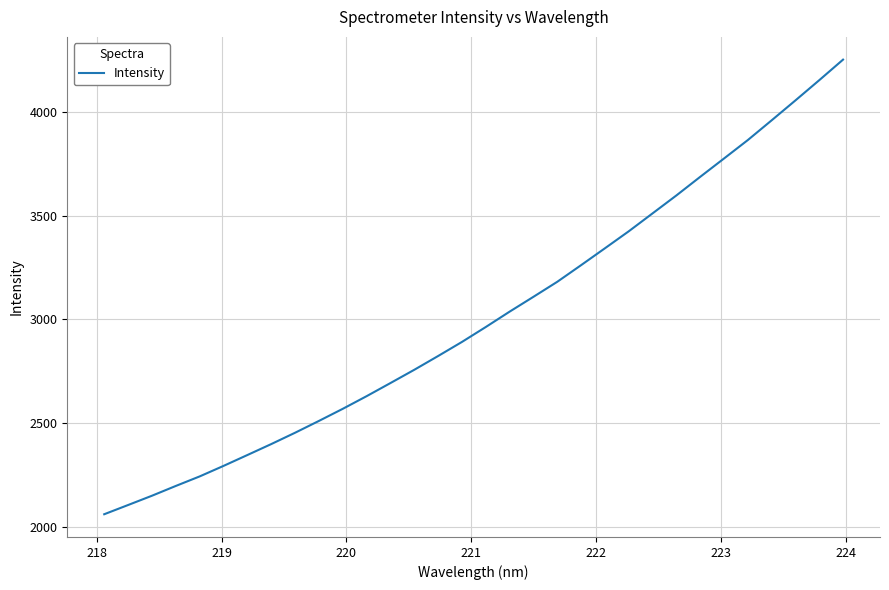

How many values exceed 2963?

16